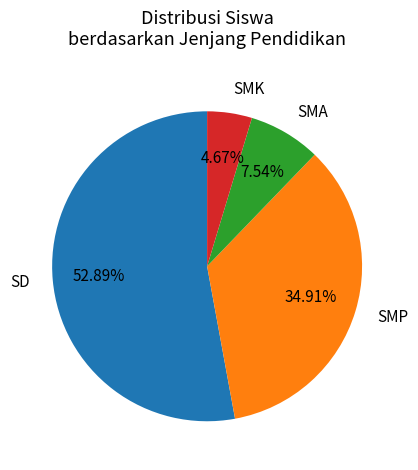

How many slices are in this pie chart?

4